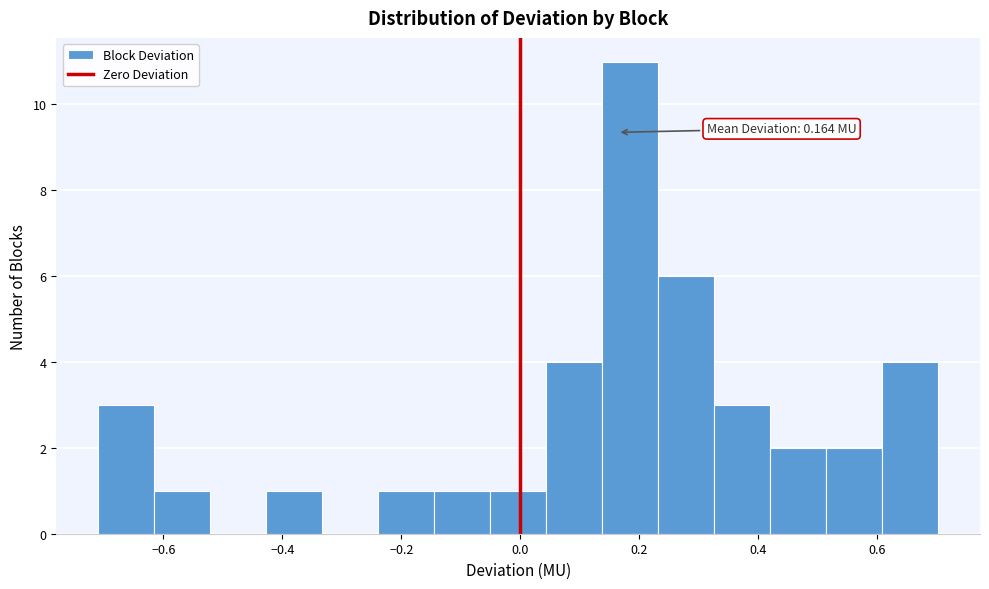

Over which range of the x-axis is the bar tallest?

0.14 to 0.24